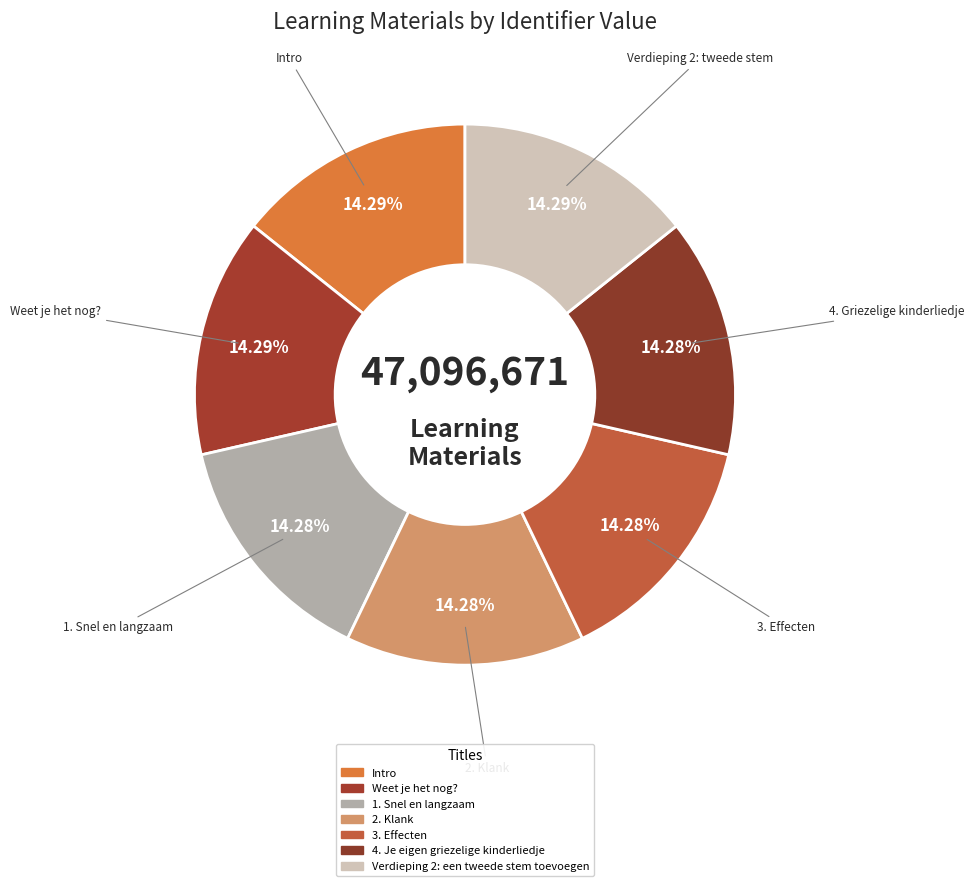

Is 3. Effecten the majority of the pie?

No